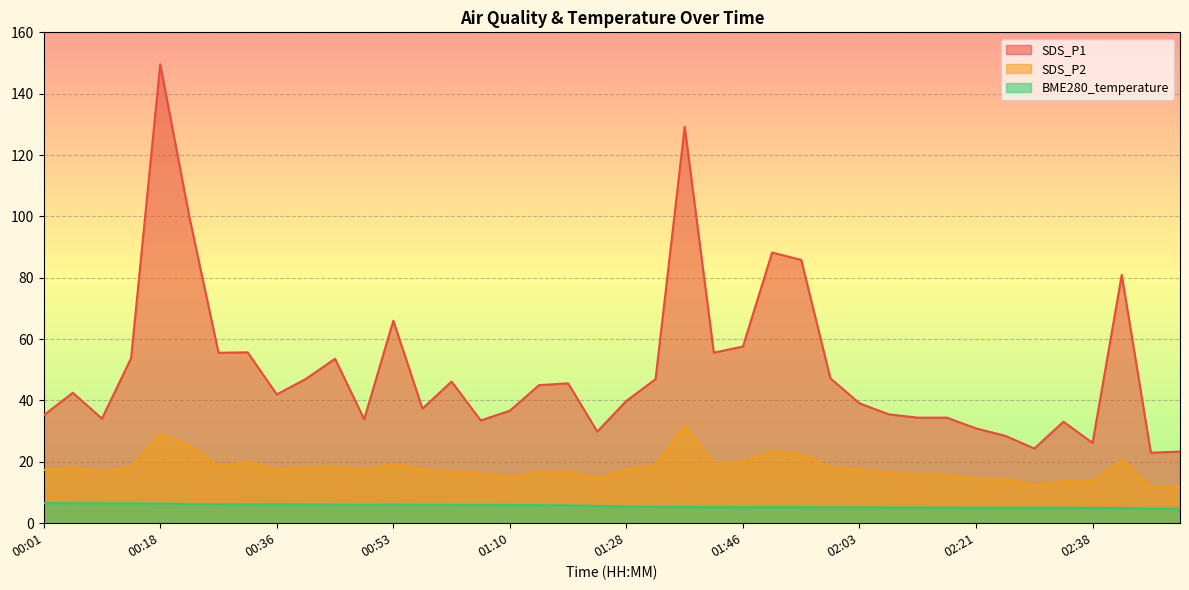

What is the greatest value displayed?

149.6